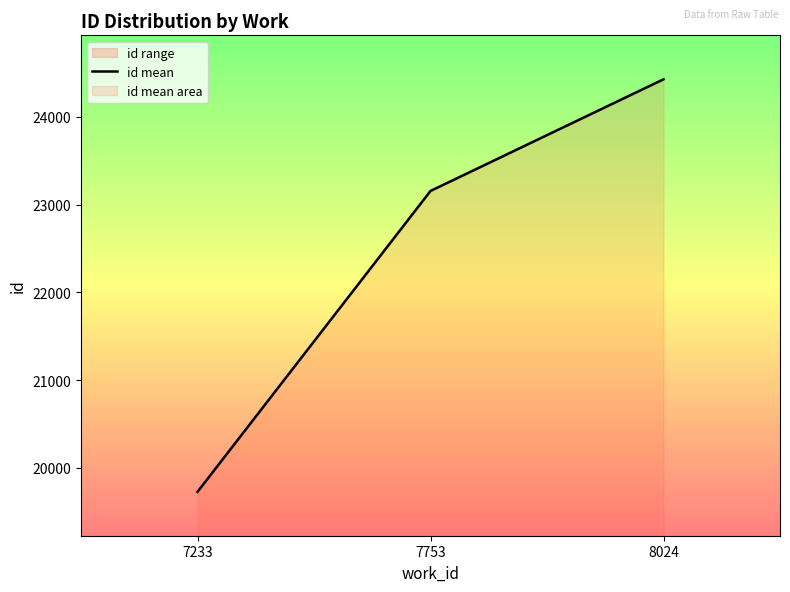

At which label is the value closest to 22077?

7753